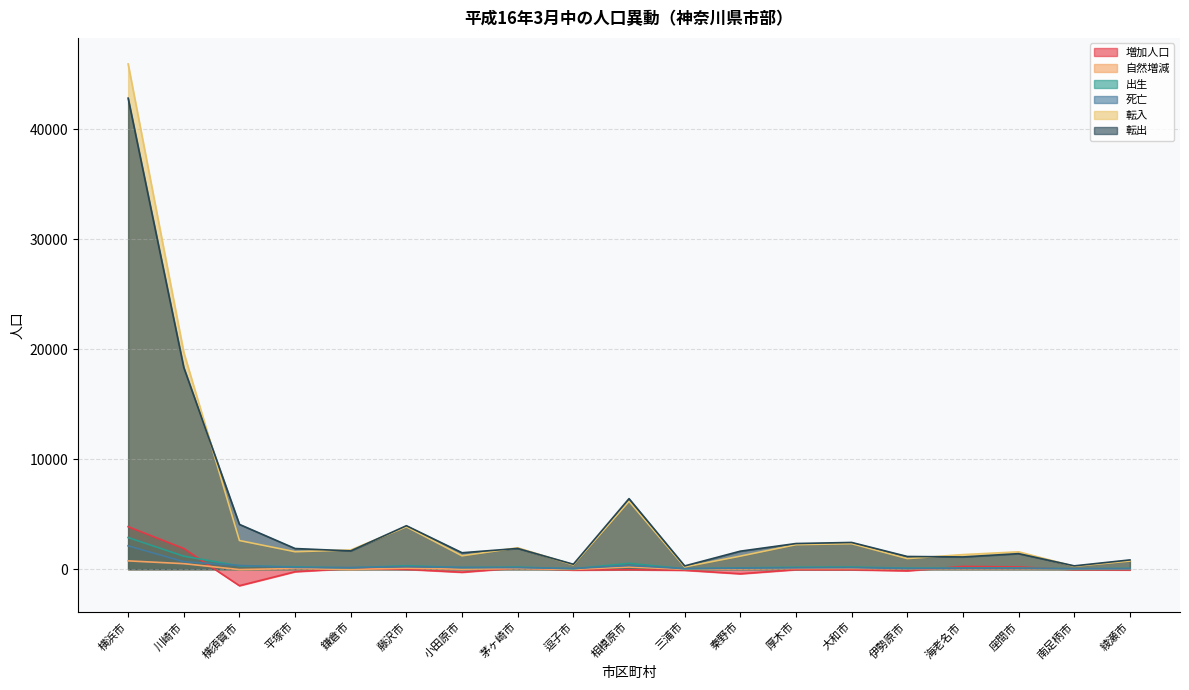

What is the difference between the highest and lowest values at 鎌倉市?

1776